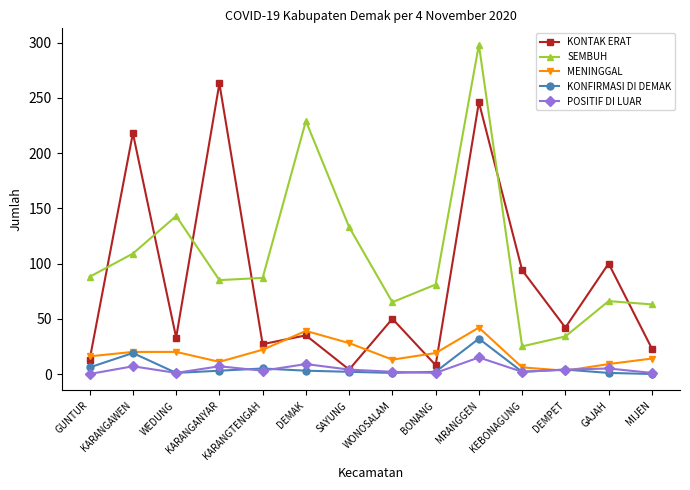

How many lines are shown in the chart?

5